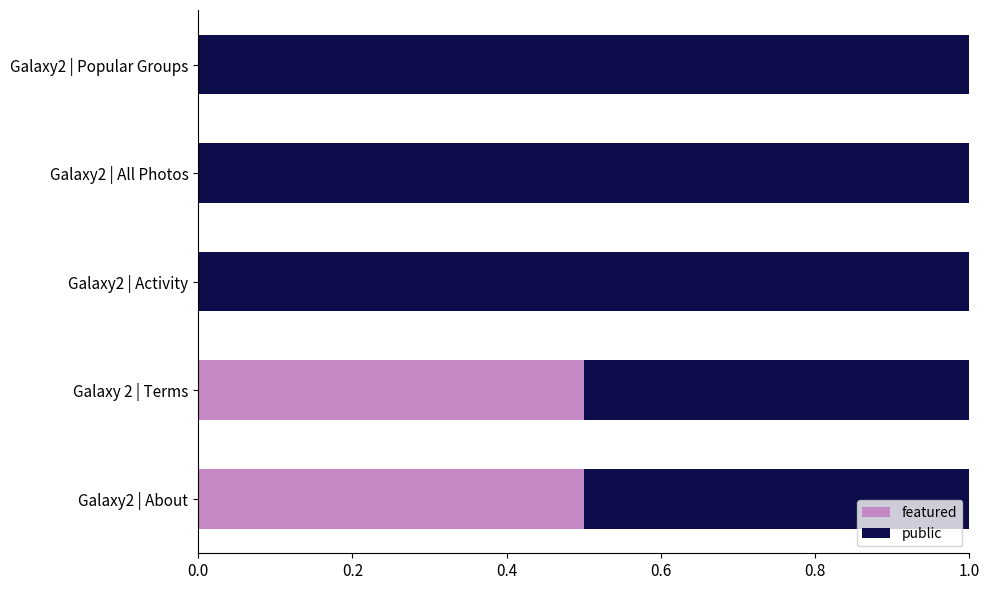

The featured series shows 0.7 at Galaxy 2 | Terms. True or false?

False